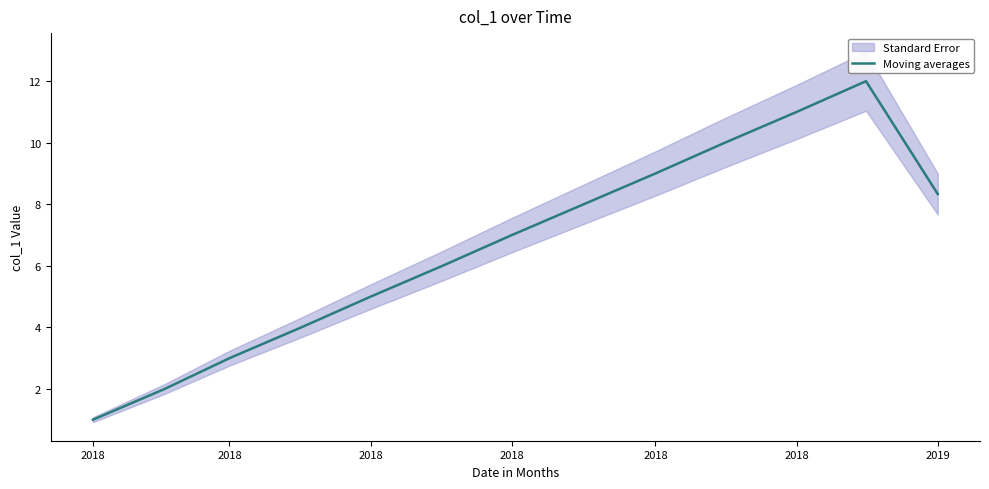

What is the label of the 13th point from the right?

2018